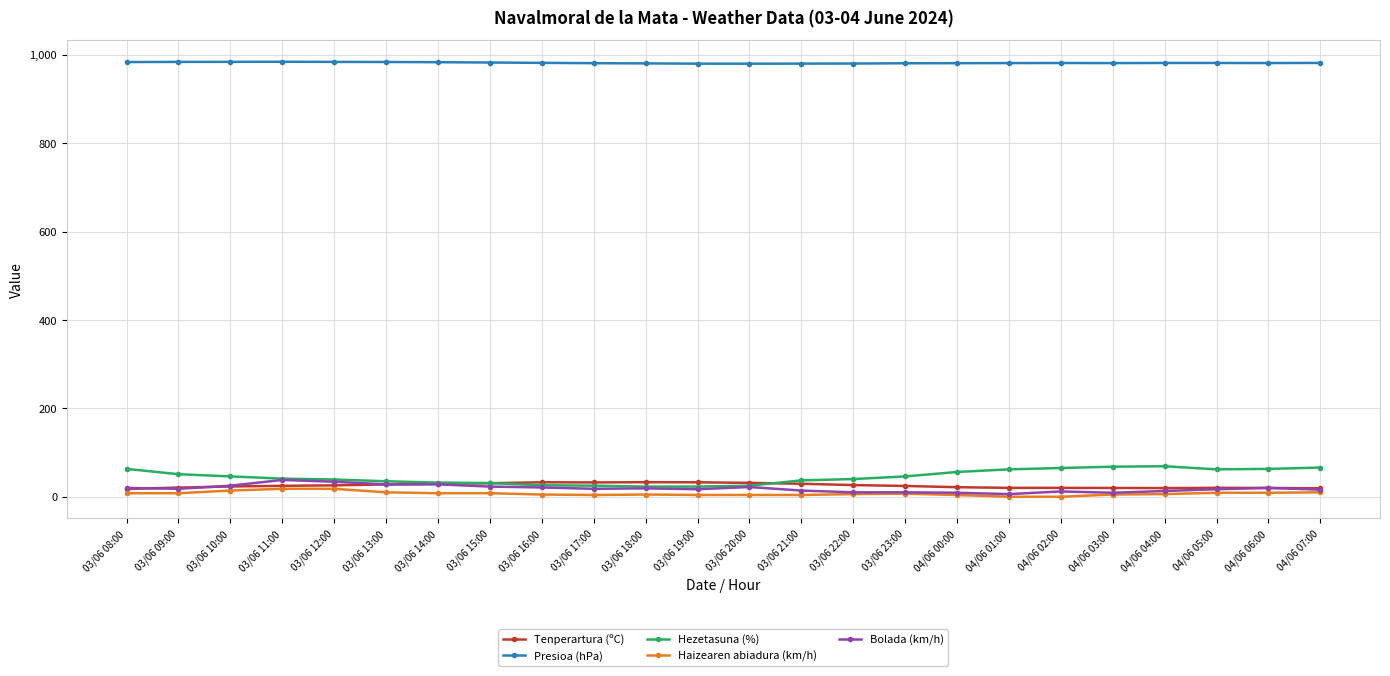

True or false: Hezetasuna (%) and Presioa (hPa) cross at least once.

False